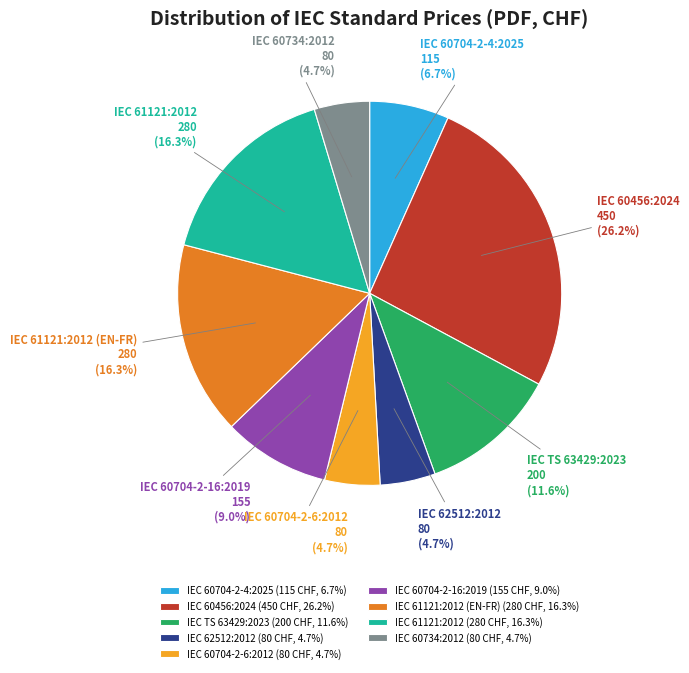

To the nearest percent, what is the difference between the IEC 60704-2-16:2019 and IEC 62512:2012 slice percentages?

4%